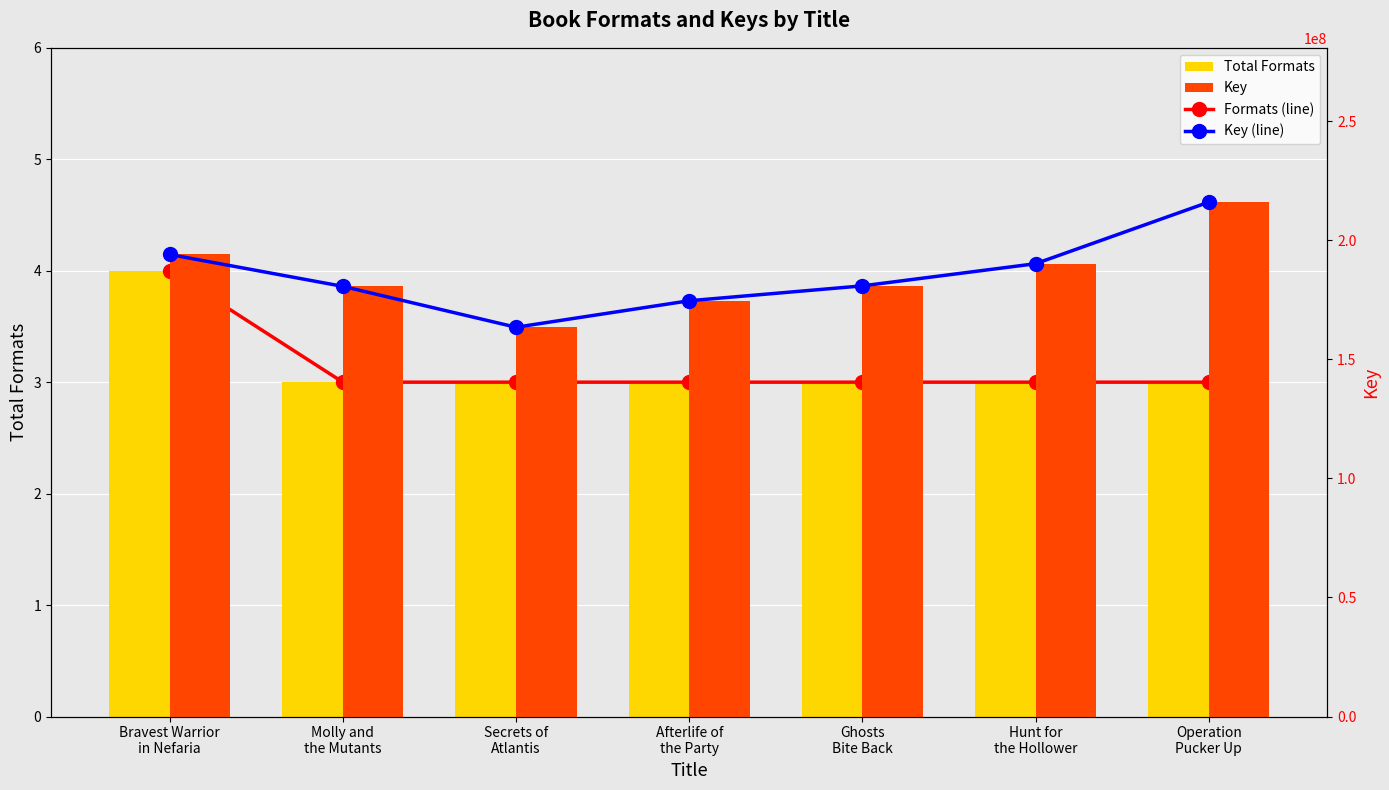

What is the difference between the highest and lowest values at Operation
Pucker Up?

215937076